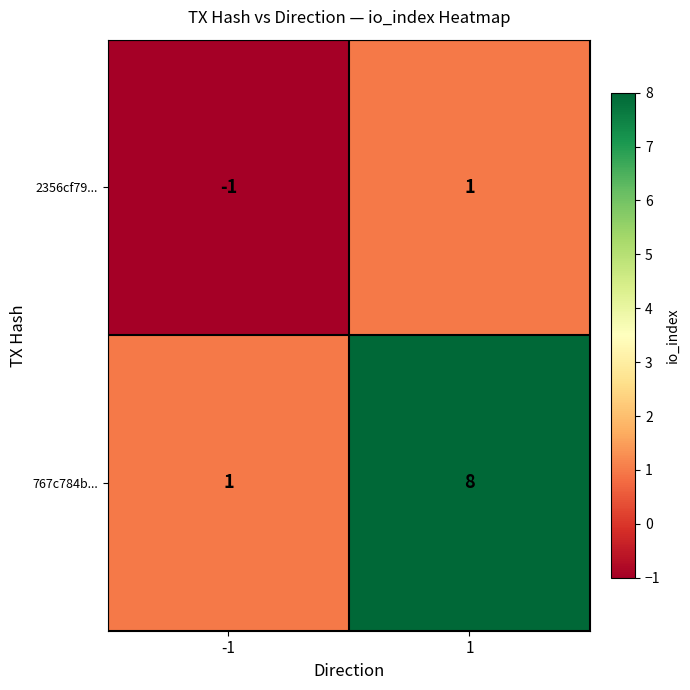

Which series changed the most between -1 and 1?

767c784b...